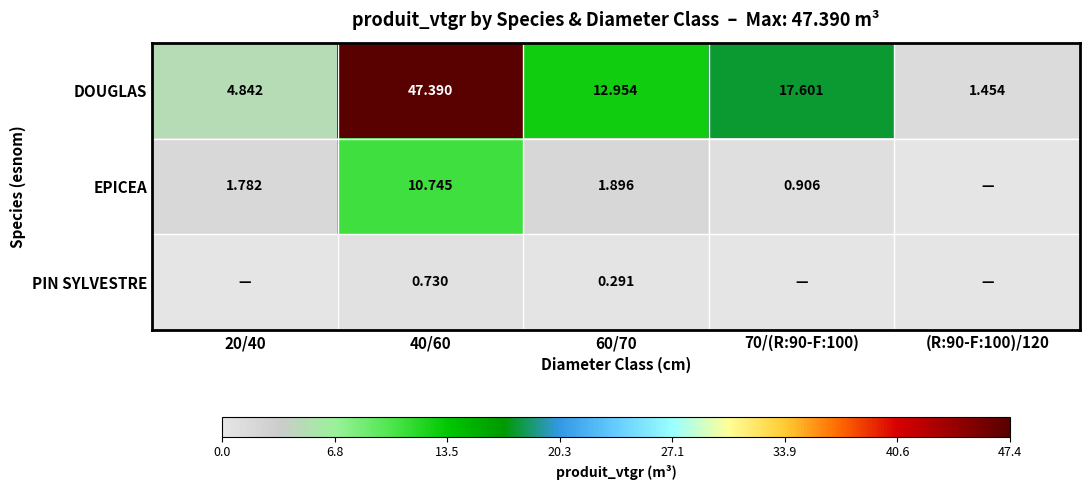

True or false: PIN SYLVESTRE has a value of 0.3 at 60/70.

True